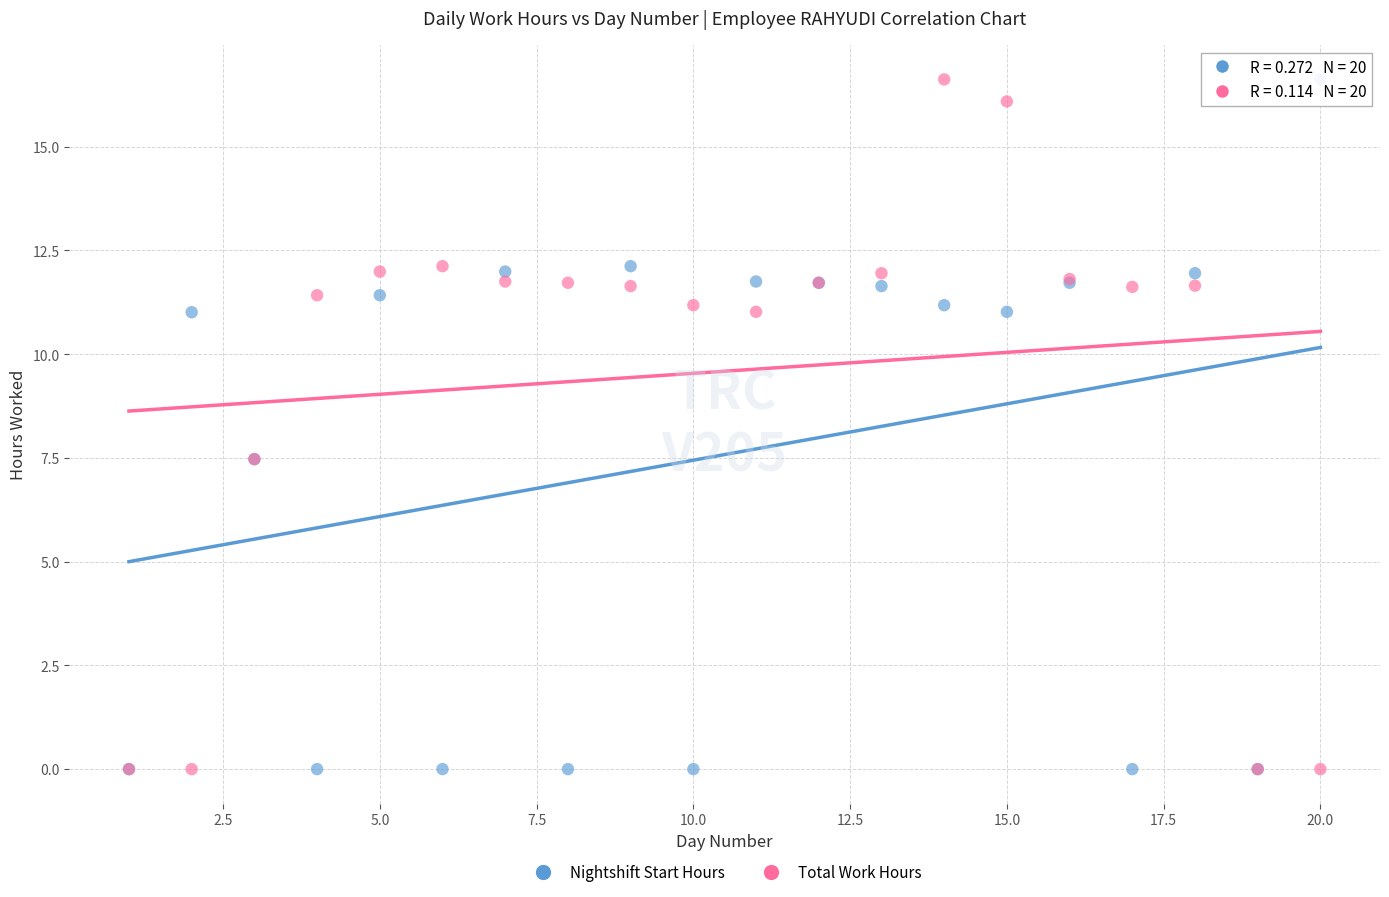

What are all the series names shown in the legend?

Nightshift Start Hours, Total Work Hours